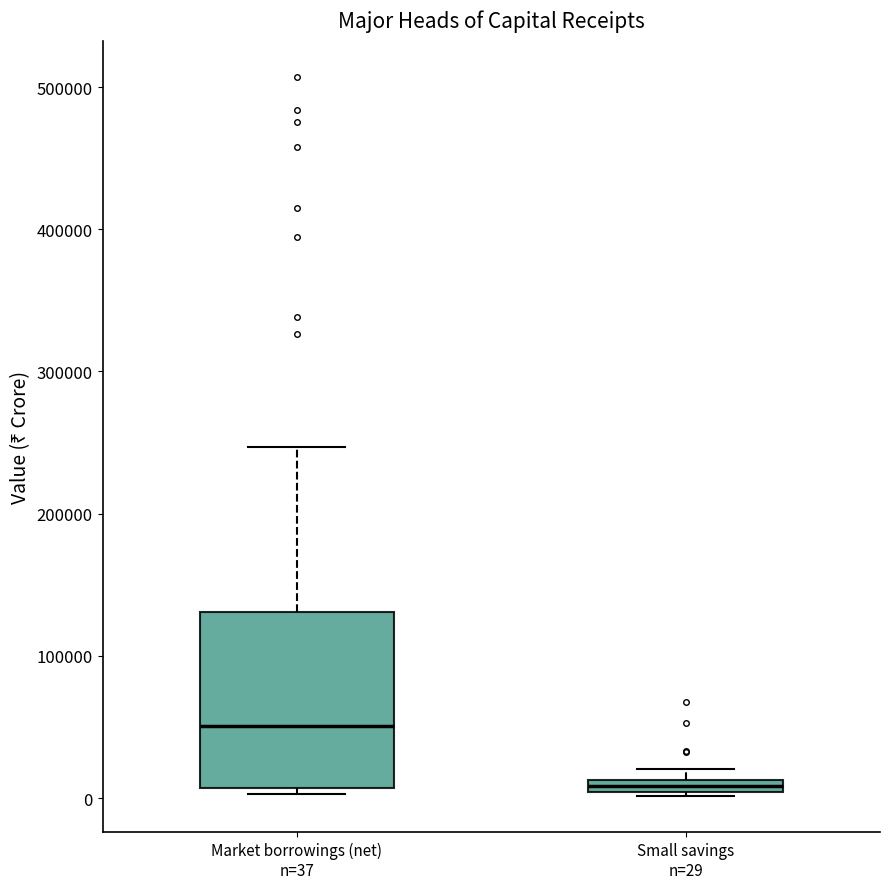

Comparing the boxes themselves (not the whiskers), which one is the tallest?

Market borrowings (net) n=37